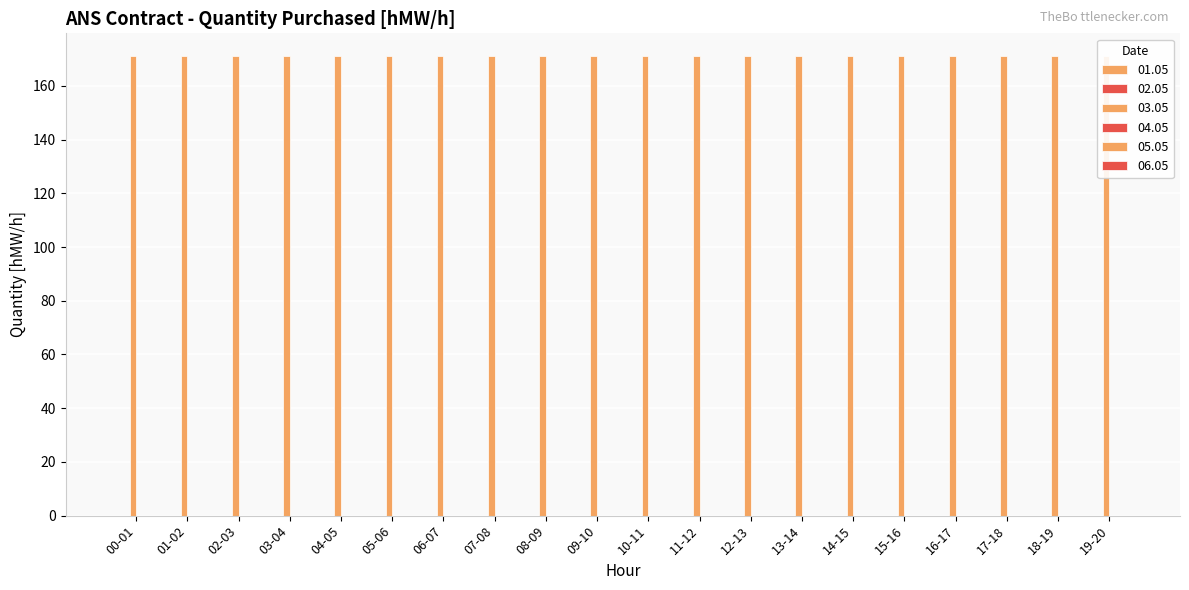

What is the total value across all series at 12-13?

171